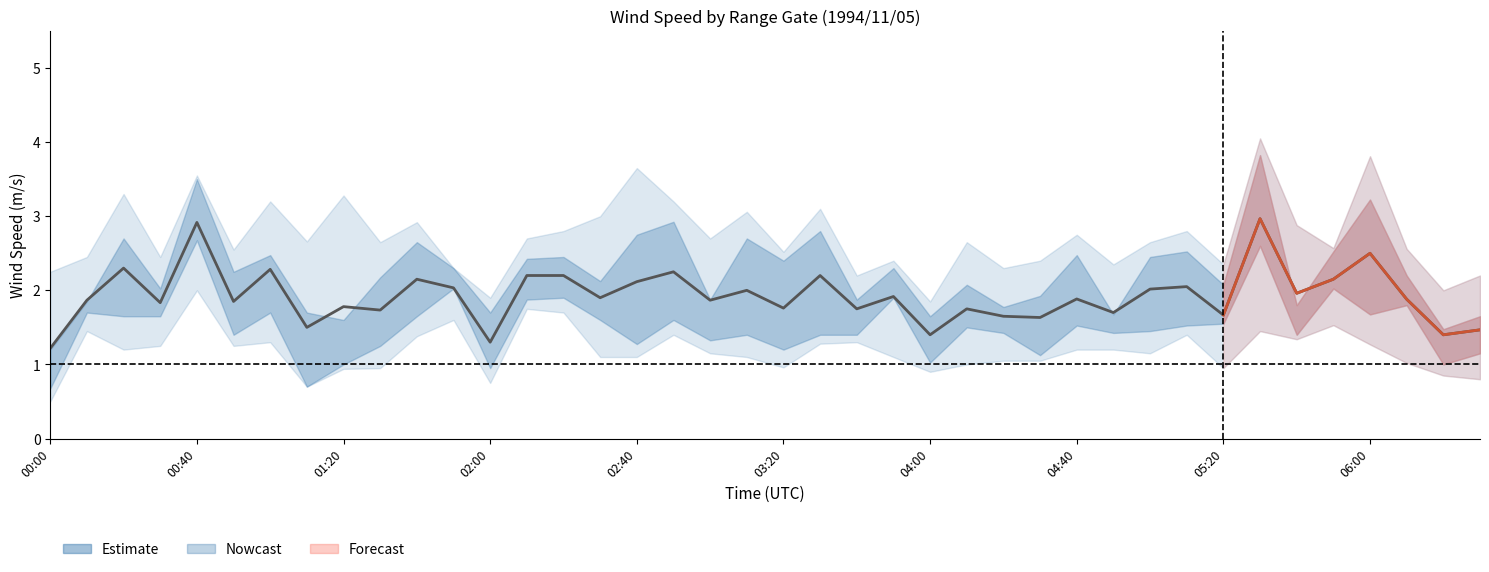

How many points are lower than both their immediate neighbors (excluding endpoints)?

15